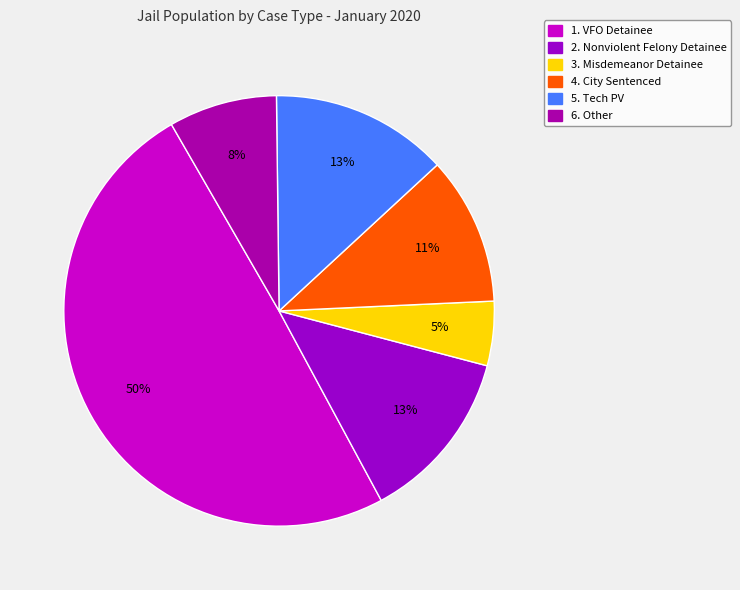

True or false: 5. Tech PV accounts for 5% of the total.

False